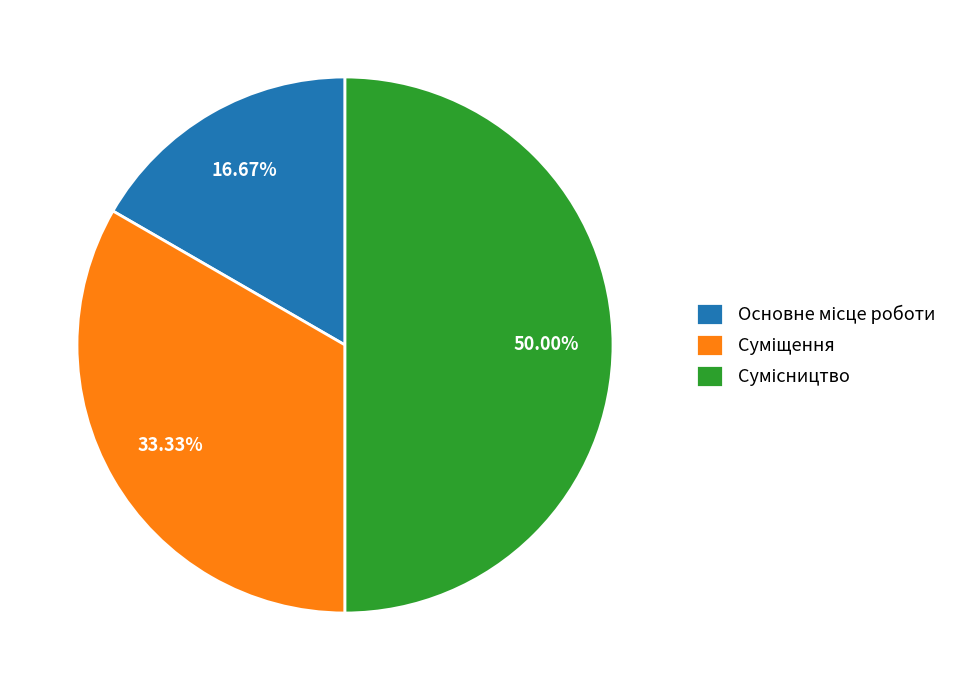

Rank the categories by value from highest to lowest.

Сумісництво, Суміщення, Основне місце роботи